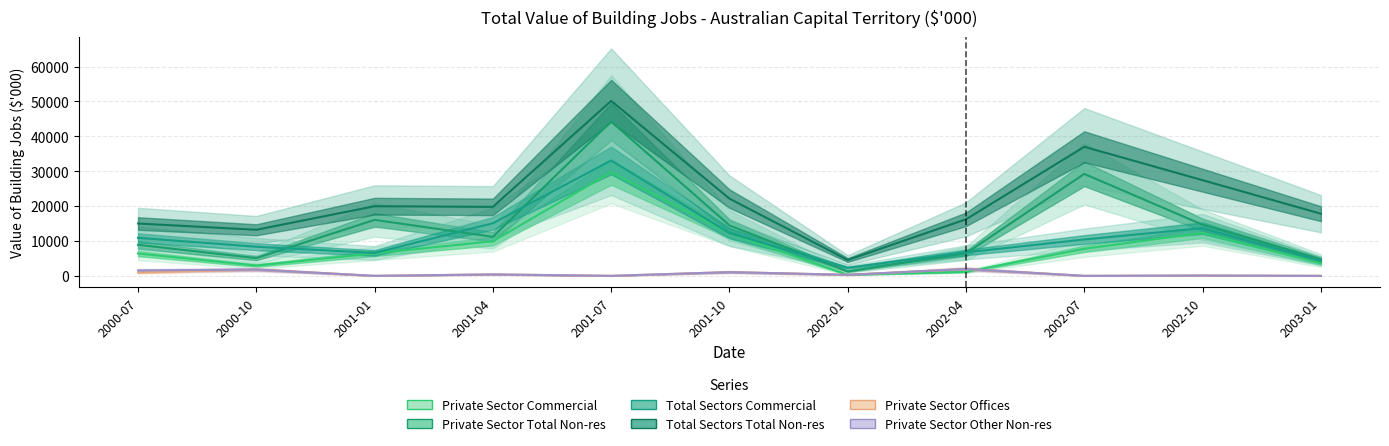

List the labels in order of Private Sector Commercial value, largest first.

2001-07, 2002-10, 2001-10, 2001-04, 2002-07, 2001-01, 2000-07, 2003-01, 2000-10, 2002-04, 2002-01